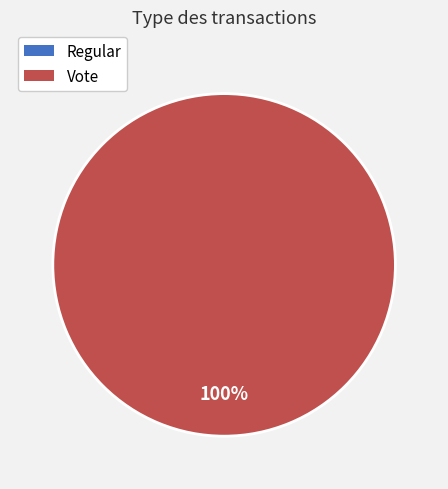

Is it true that Regular is 1% of the pie?

False